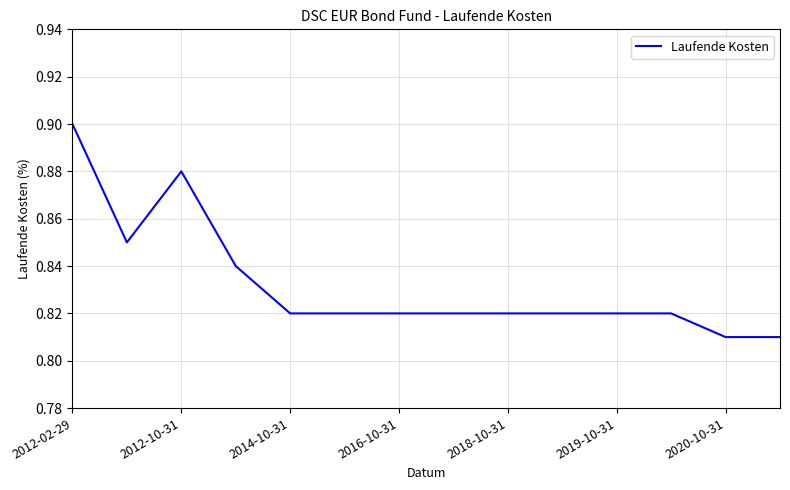

The chart shows a value of 1.1 at 2019-10-31. True or false?

False